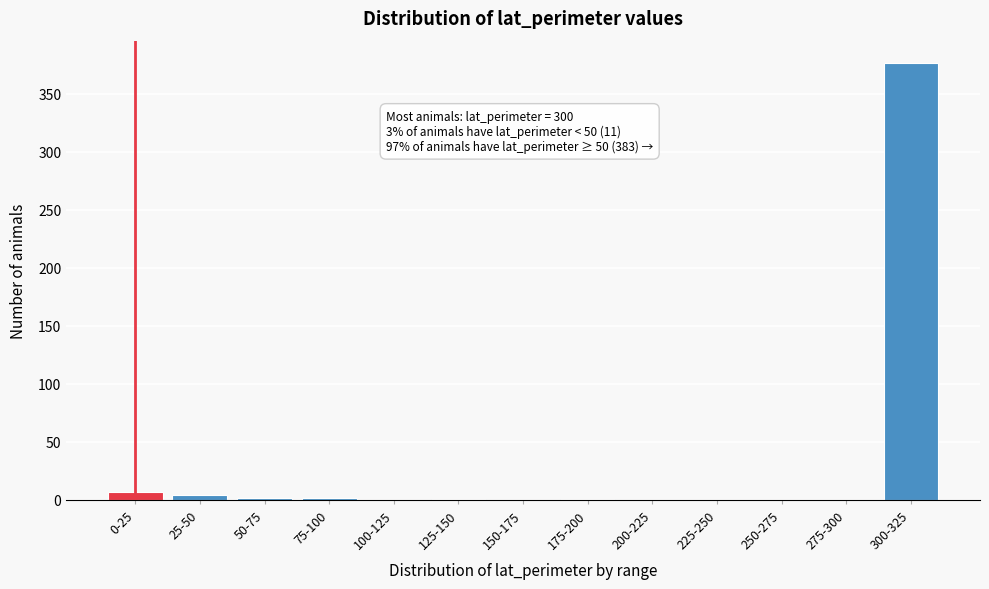

Is it true that the value at 100-125 is 0?

True